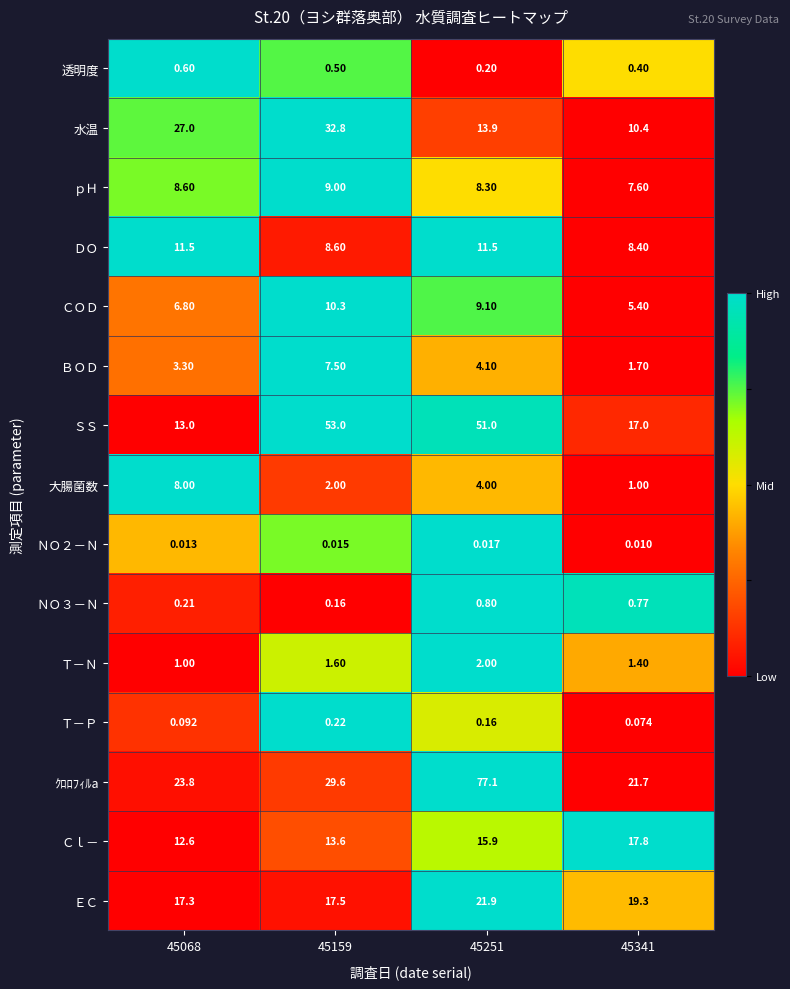

Which series has the largest total across all categories?

ｸﾛﾛﾌｨﾙa